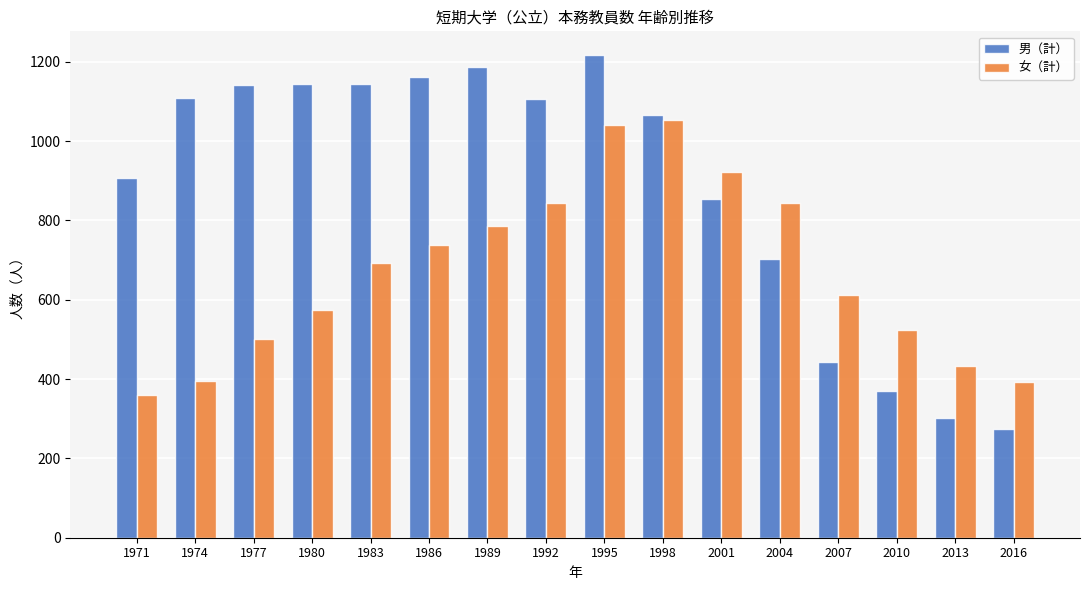

What are all the series names shown in the legend?

男（計）, 女（計）